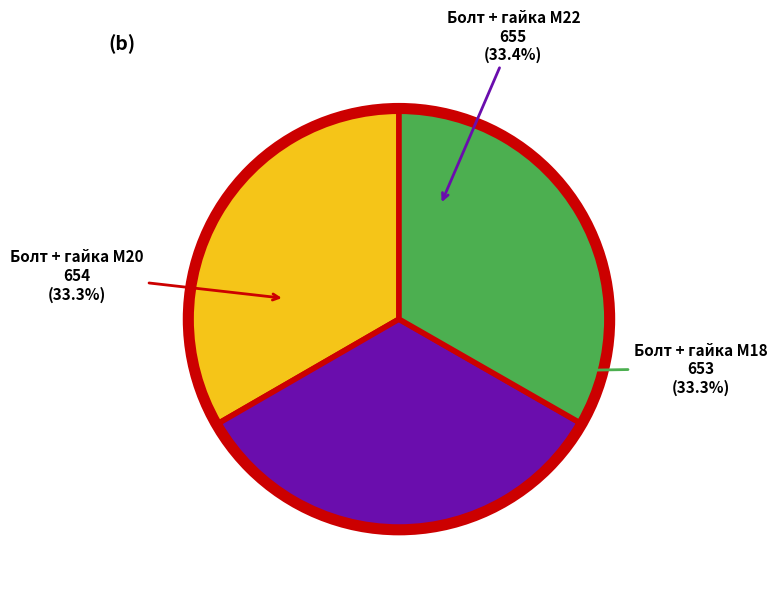

Does any single category account for the majority?

No